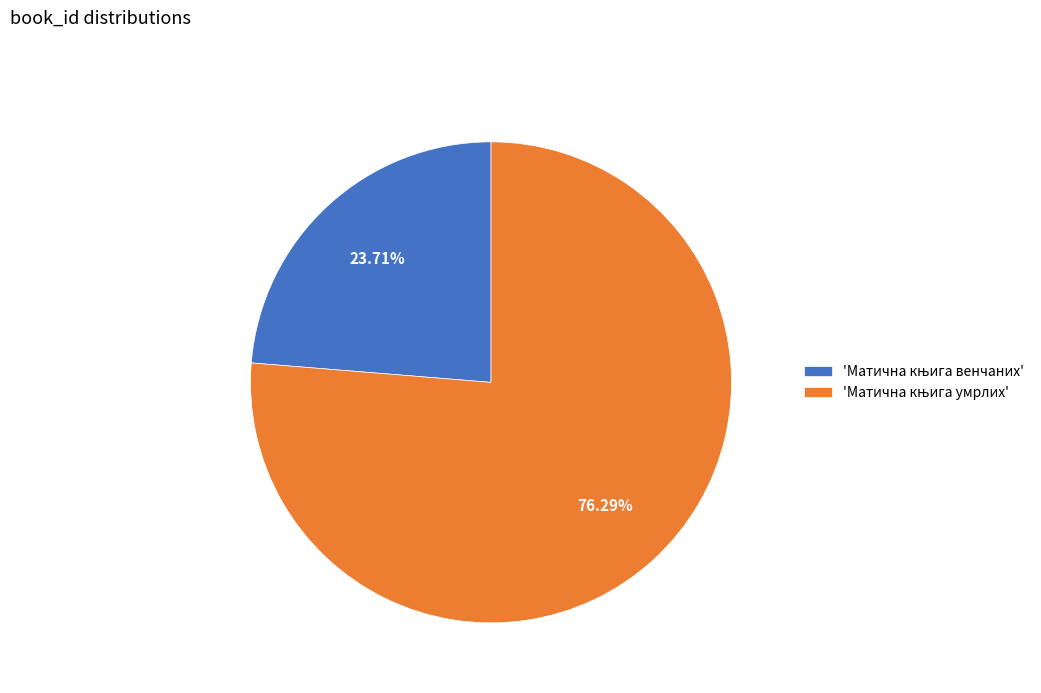

How many segments does this pie chart have?

2